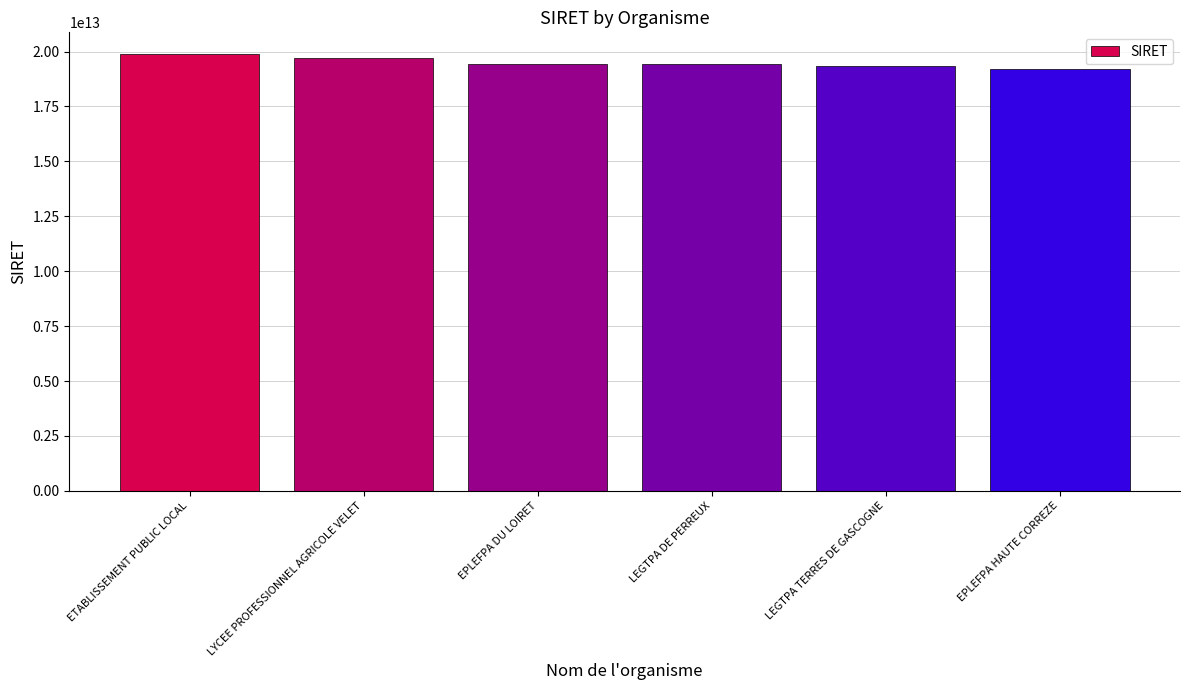

What is the difference between the maximum and second lowest values?

549387399996